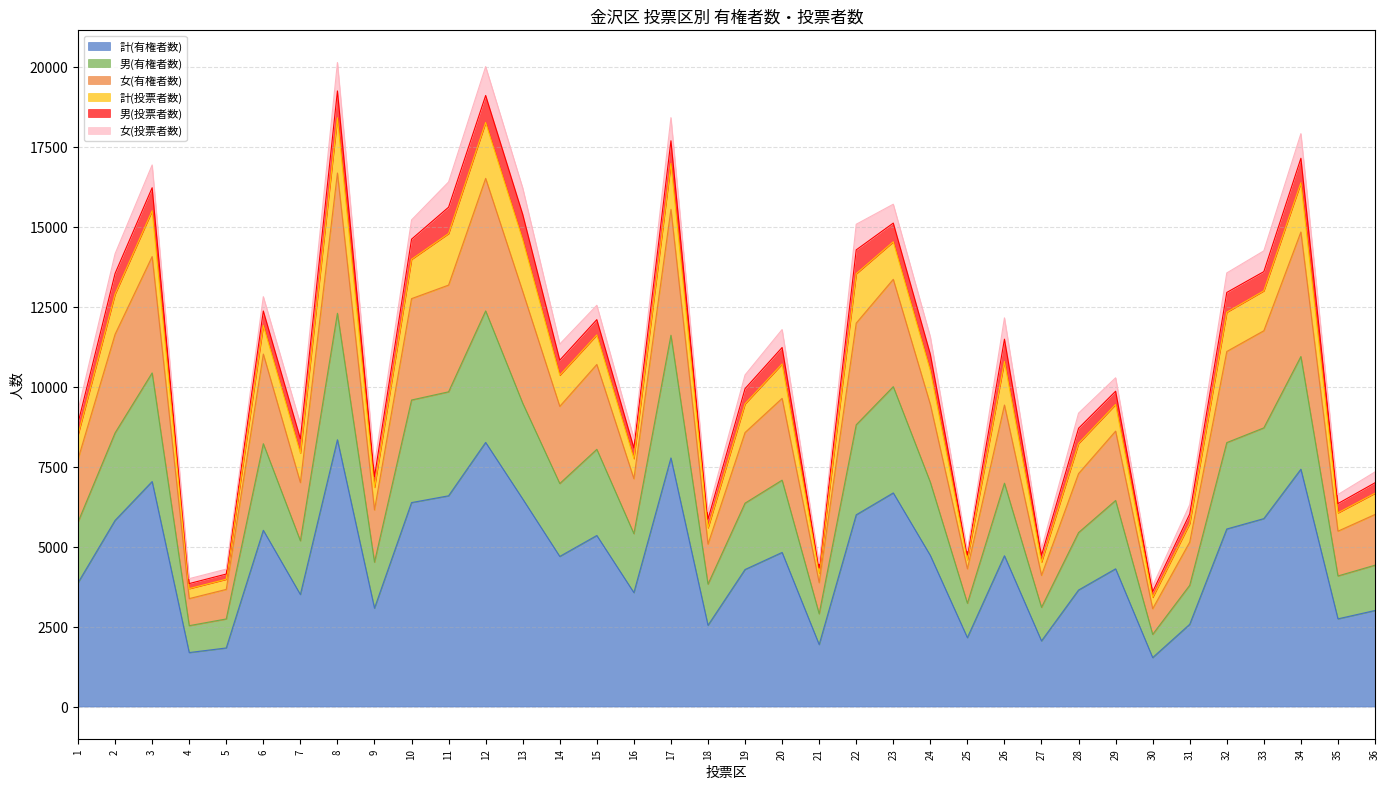

What is the highest value of the 計(有権者数) series?

8340